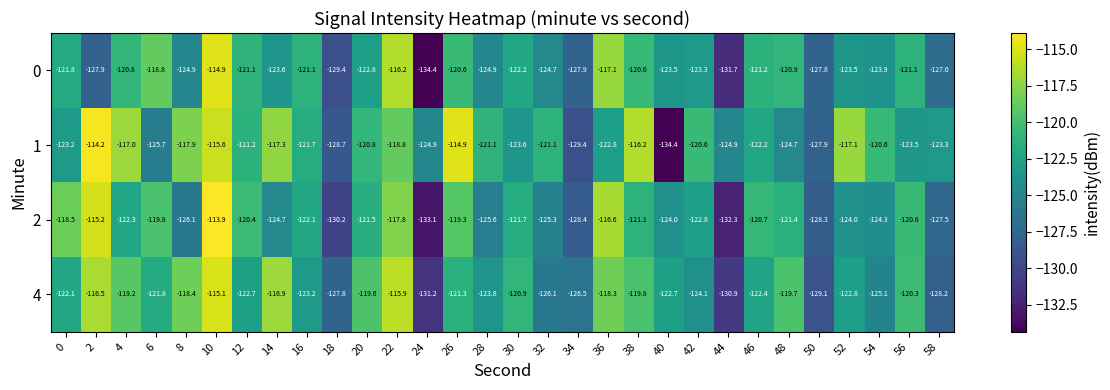

Is it true that 0 equals -31.4 at 44?

False